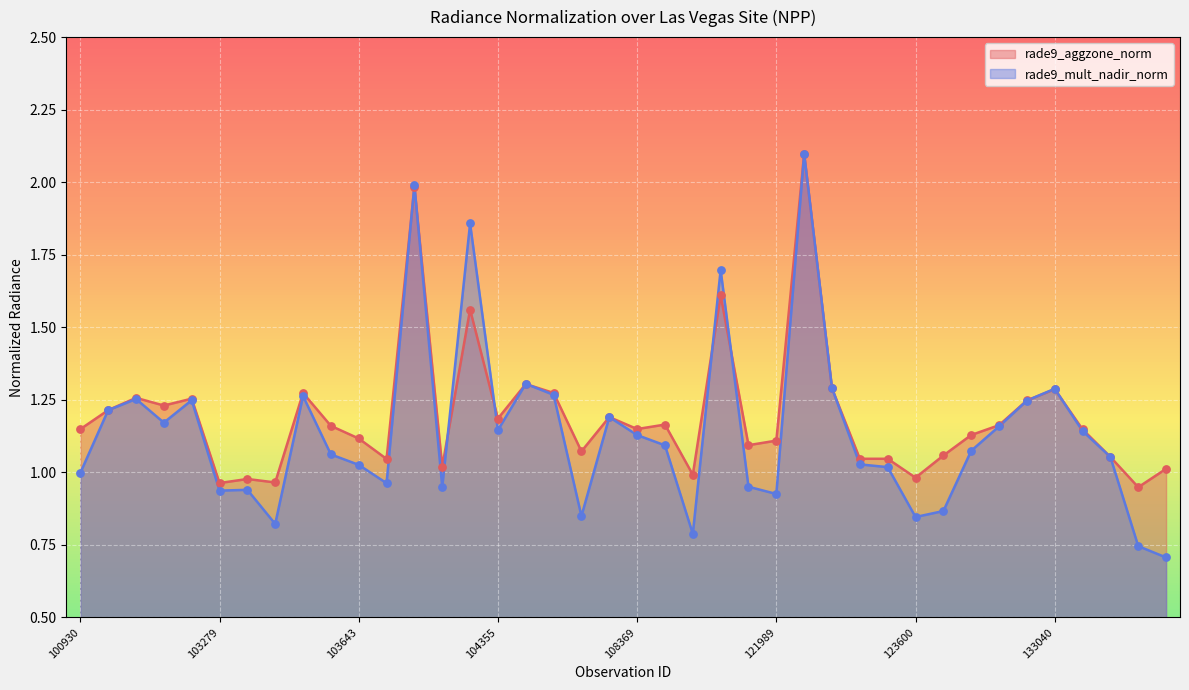

Which series has the largest total across all categories?

rade9_aggzone_norm